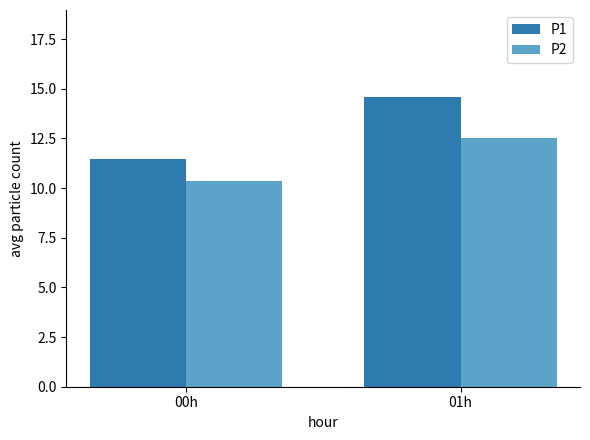

Rank the series at 00h from lowest to highest value.

P2, P1